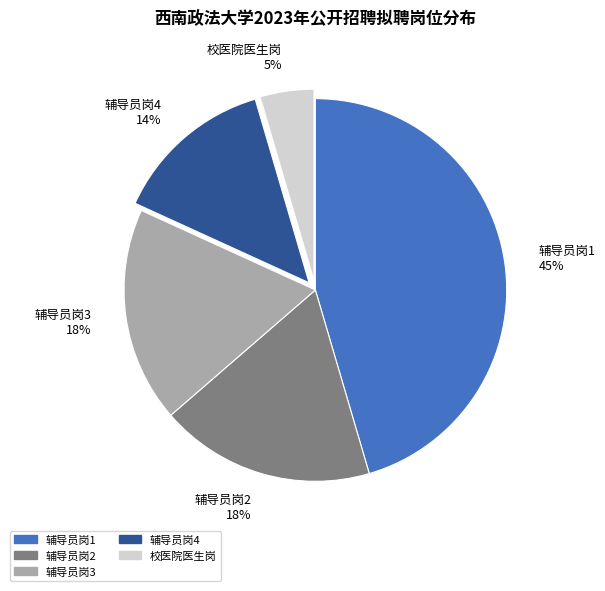

To the nearest percent, what is the average slice percentage?

20%